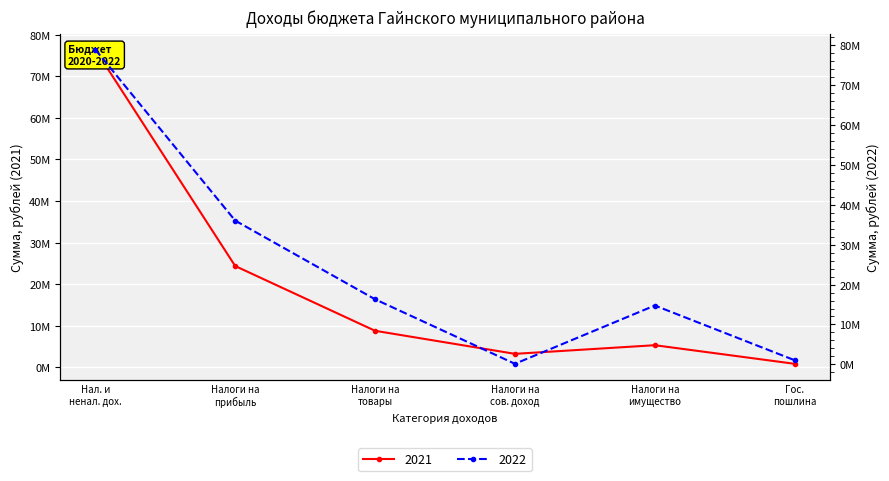

What is the difference between the 2022 values at Нал. и ненал. дох. and Гос. пошлина?

77760600